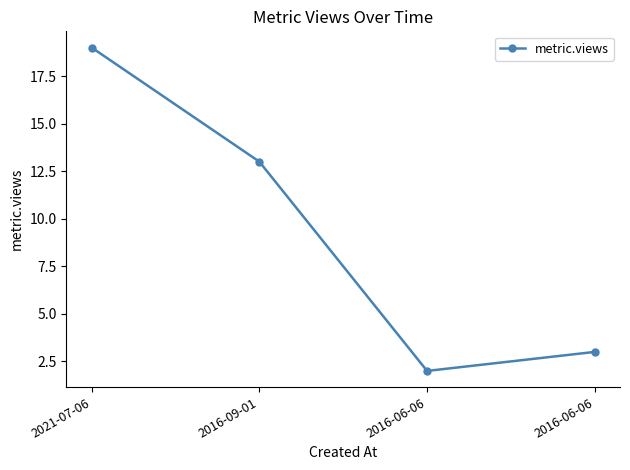

Is it true that the value at 2016-09-01 is 13?

True